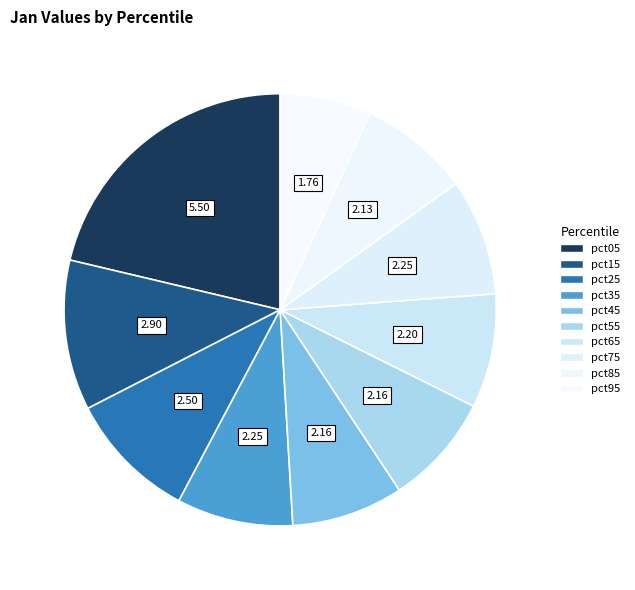

Count the number of slices in the pie.

10